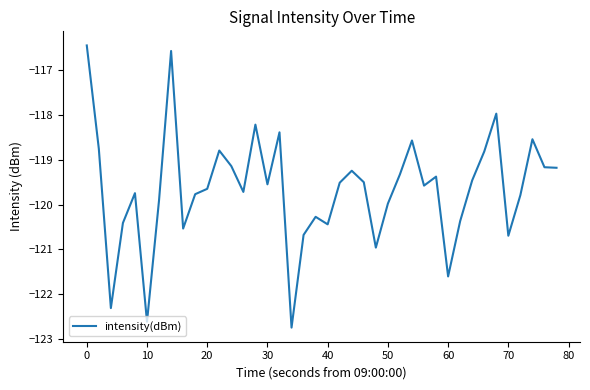

True or false: the data has more than 0 interior local peaks.

True